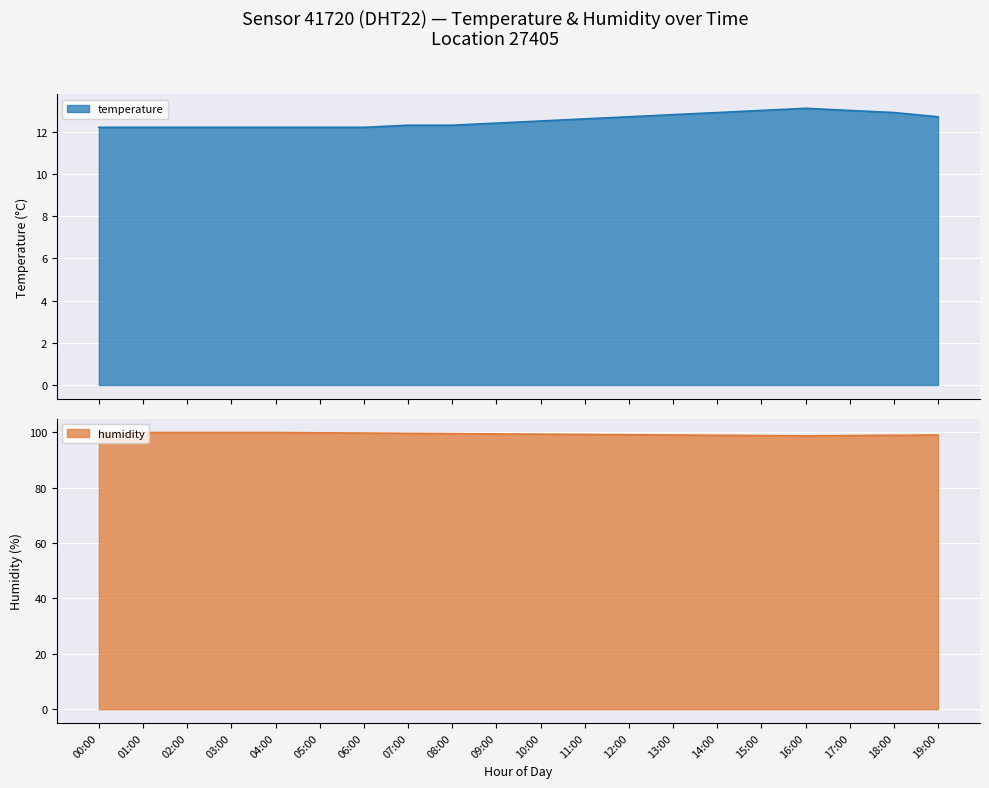

Which series has the largest total across all categories?

humidity